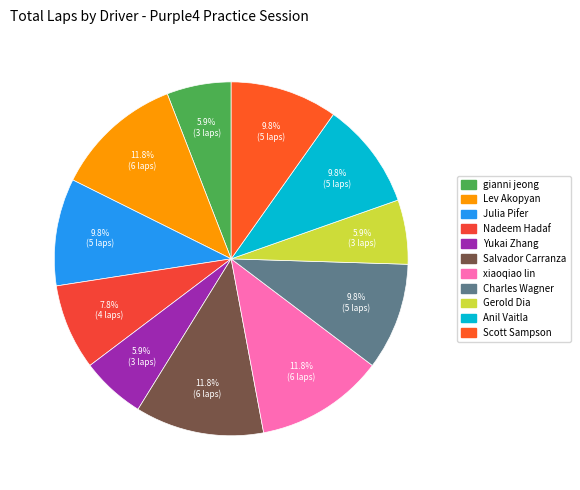

To the nearest percent, what is the difference between the largest and smallest slice percentages?

6%